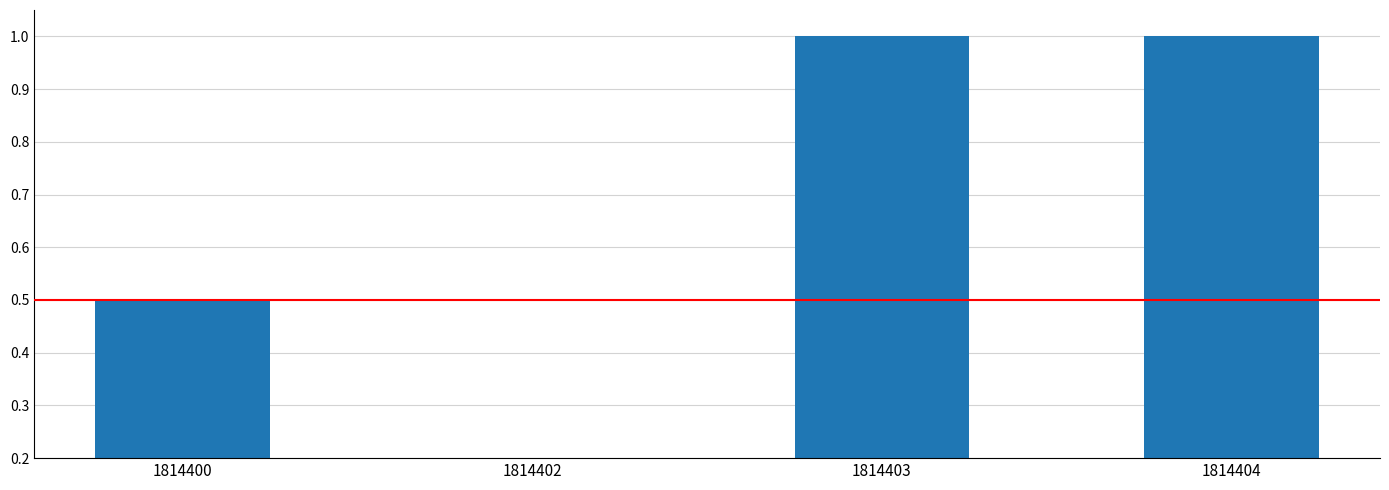

What is the difference between the second highest and second lowest values?

0.5